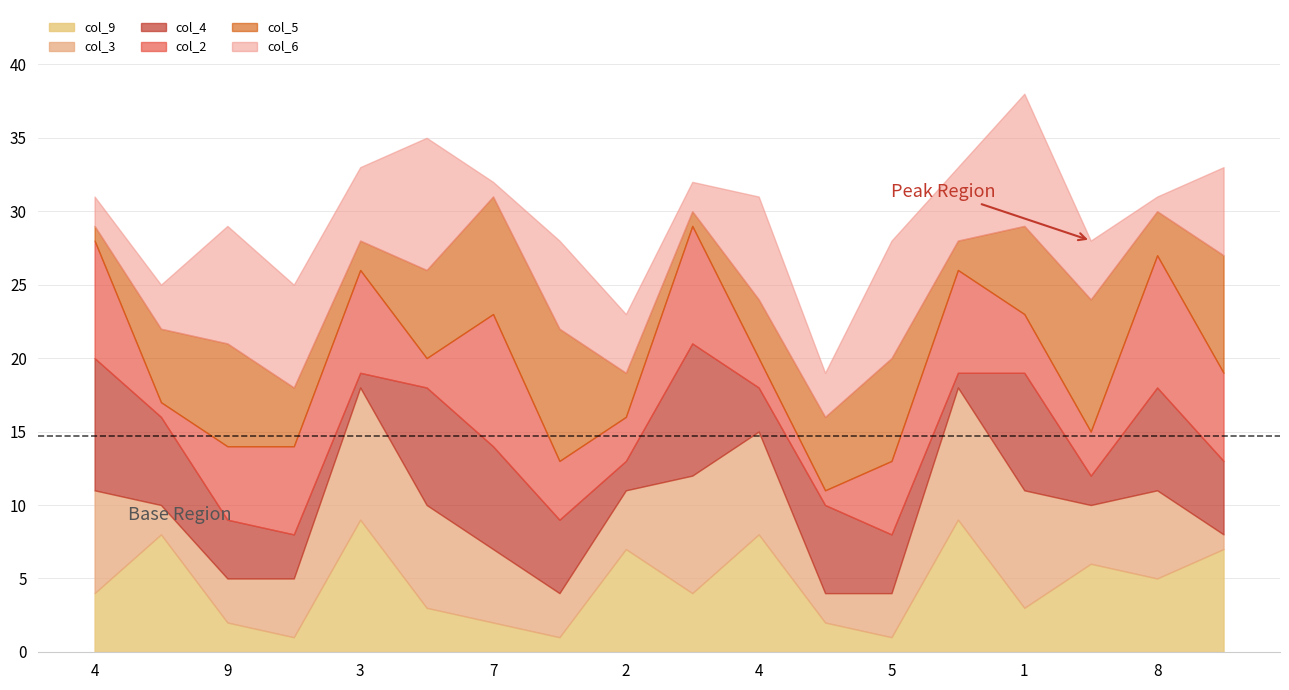

True or false: col_6 and col_5 cross at least once.

True